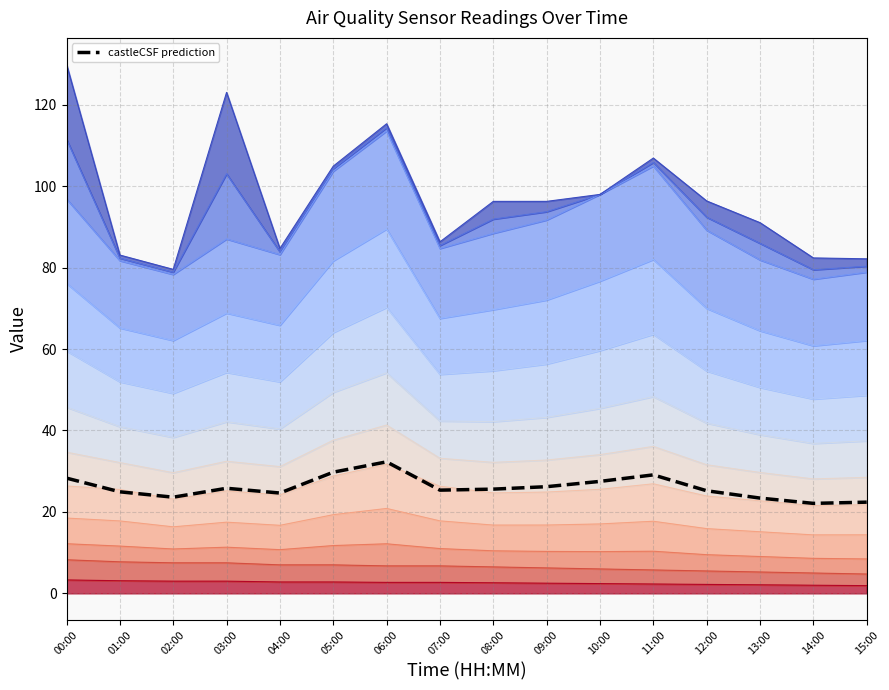

How many interior local peaks (higher than both neighbors) does the data have?

3